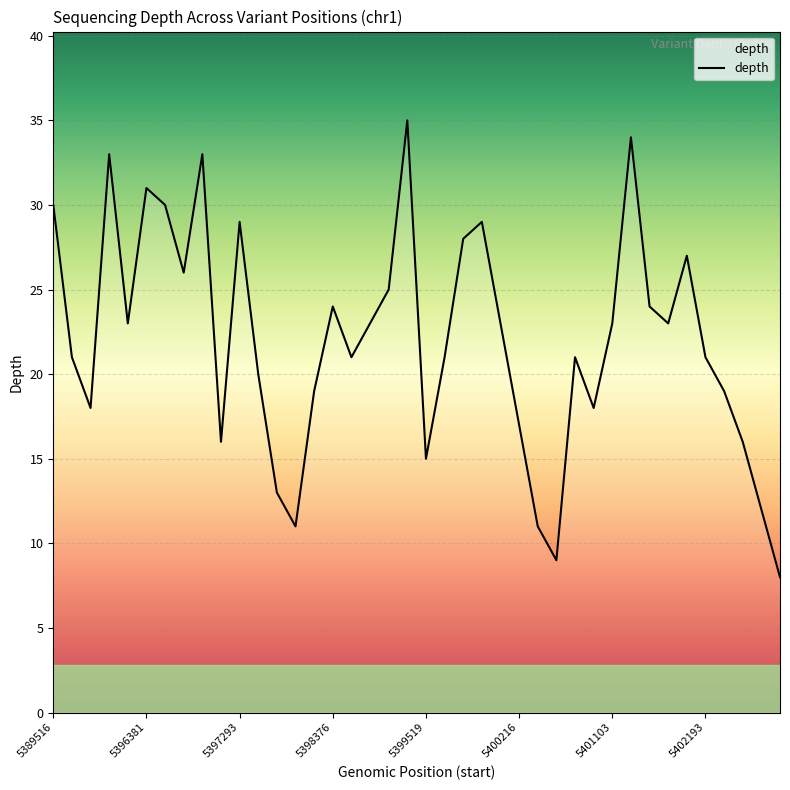

What is the smallest value displayed?

8